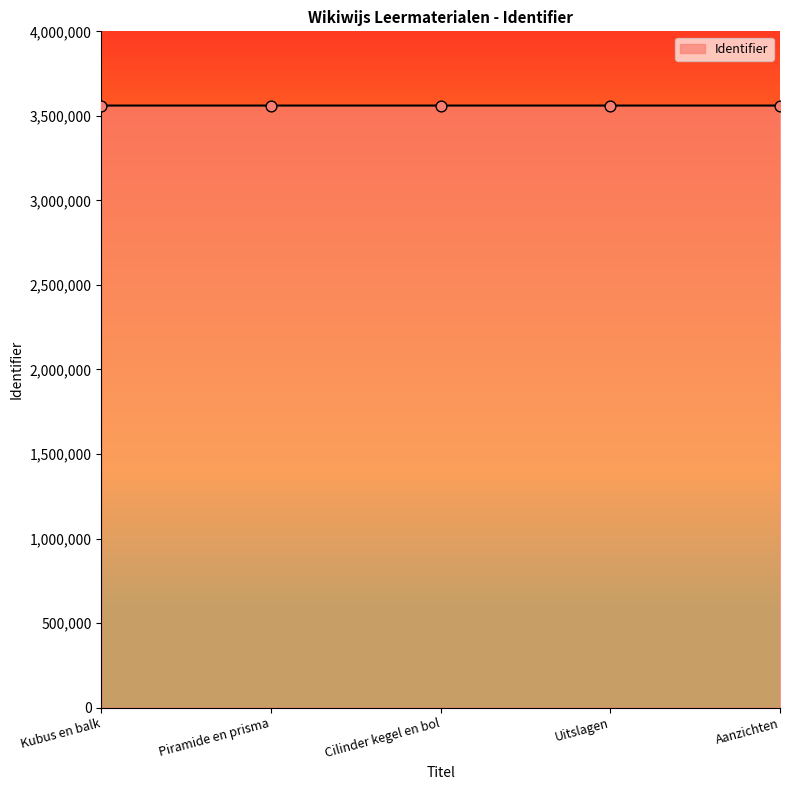

Approximately how many times larger is the value at Kubus en balk compared to Cilinder kegel en bol?

1.0